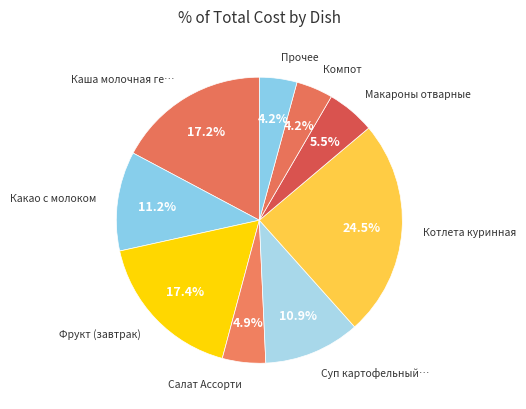

How many slices are in this pie chart?

9